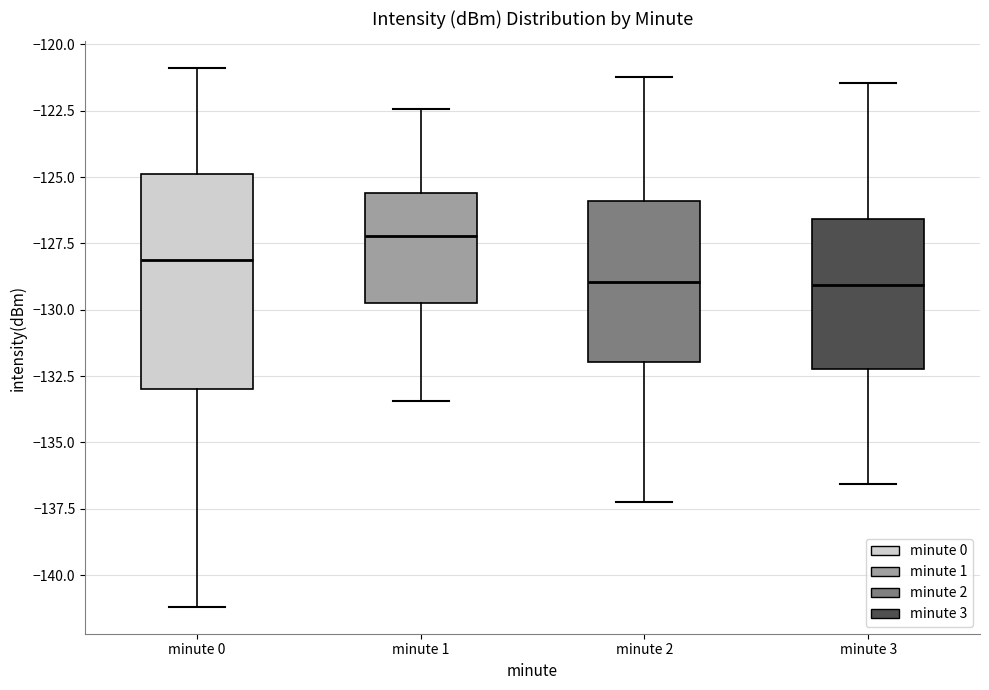

Where does the median line of the box for minute 1 sit on the y-axis? The values are not printed on the chart, so give them approximately, as read against the axis.

-127.0